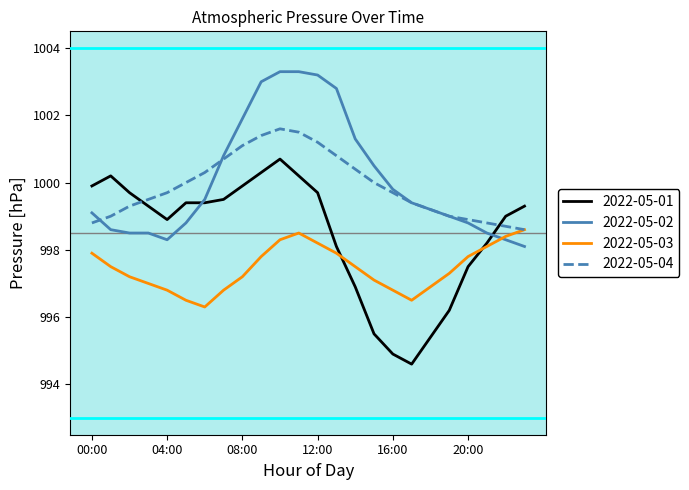

List the series in order of their peak value, lowest first.

2022-05-03, 2022-05-01, 2022-05-04, 2022-05-02